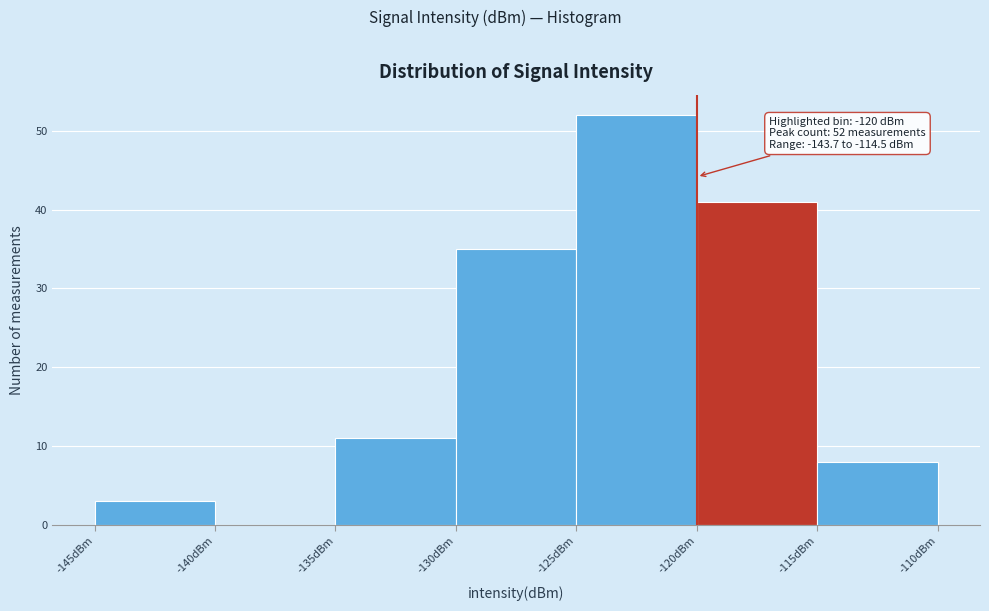

Over which range of the x-axis is the bar tallest?

-125 to -120